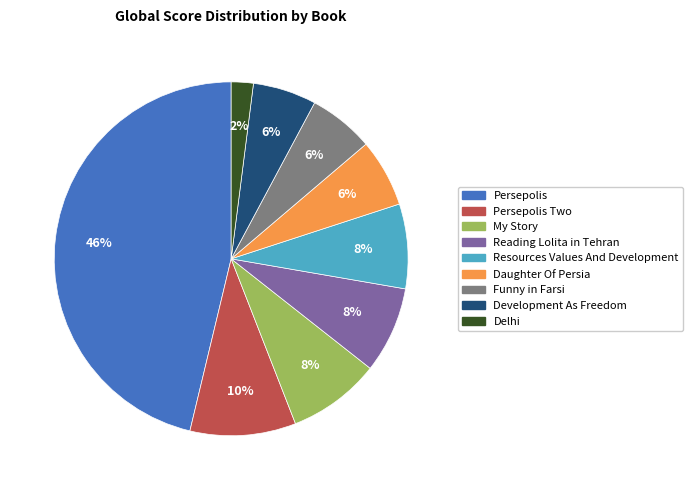

To the nearest percent, what is the average slice percentage?

11%